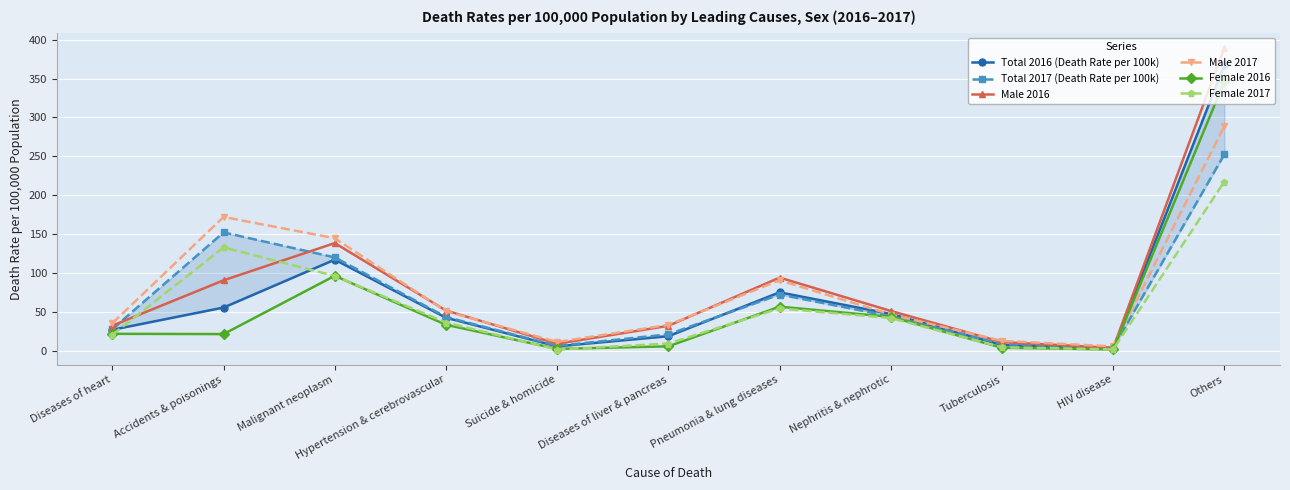

What is the label of the 3rd point from the left?

Malignant neoplasm